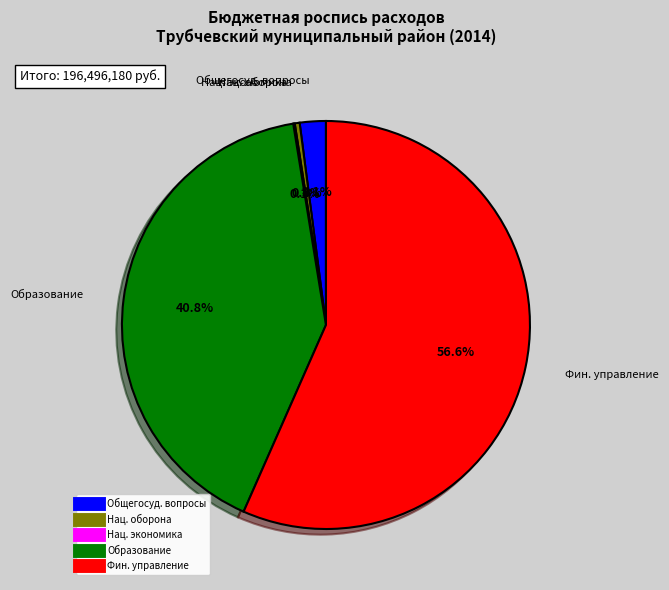

Is there any slice that represents more than half of the pie?

Yes